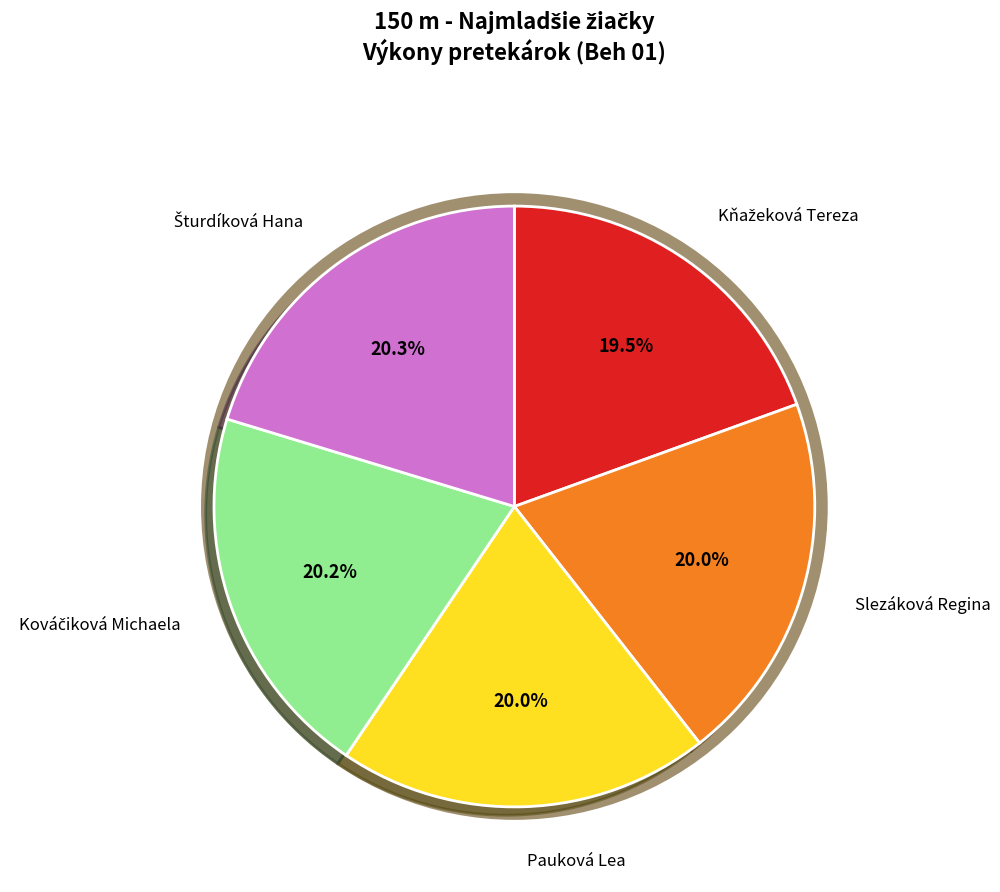

Is there a majority slice in this chart?

No